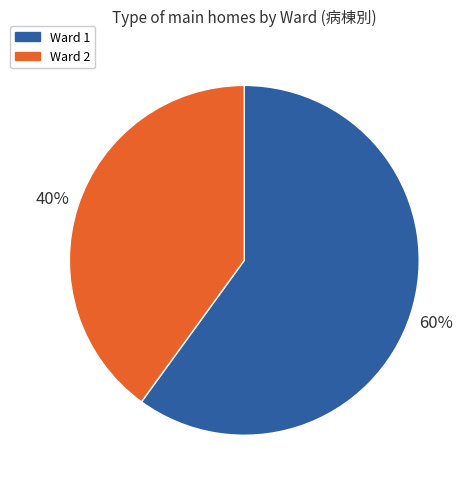

What is the smallest slice in the pie chart?

Ward 2